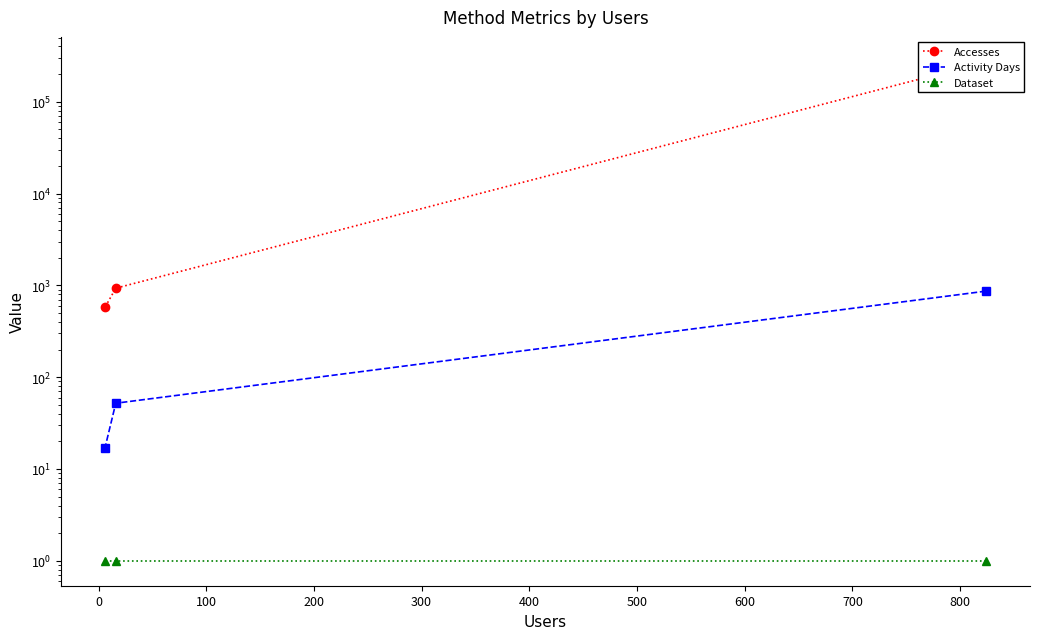

What is the lowest value of the Dataset series?

1